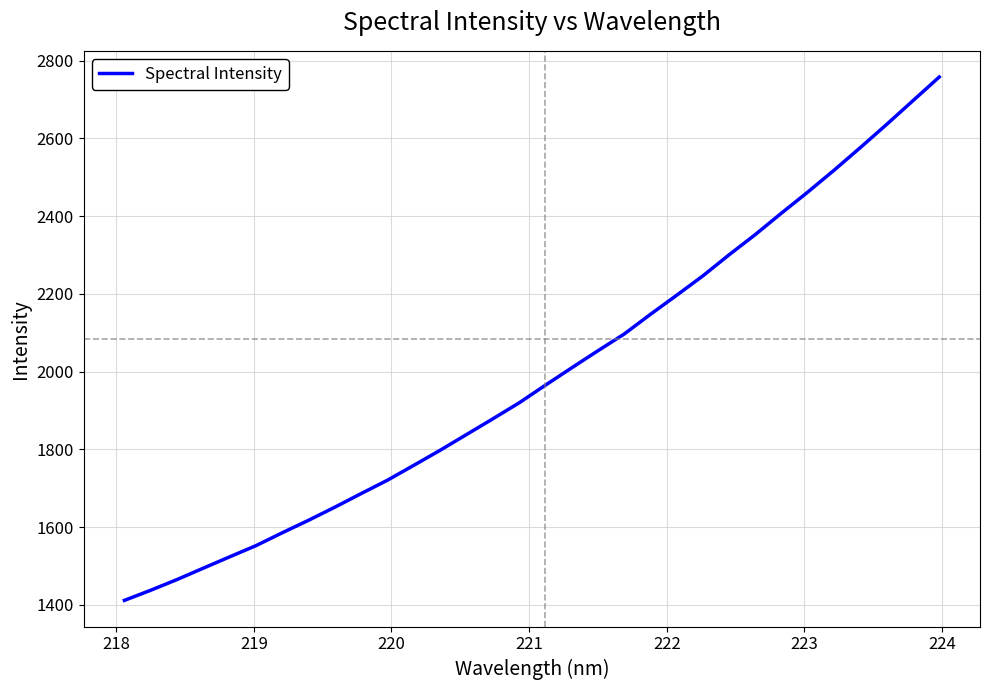

What is the maximum value shown in the chart?

2757.9